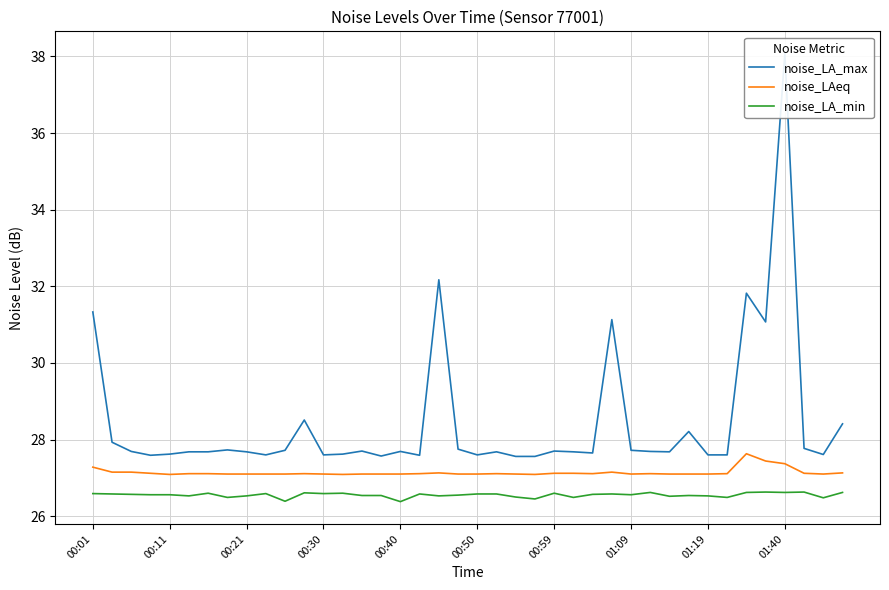

How many lines are shown in the chart?

3